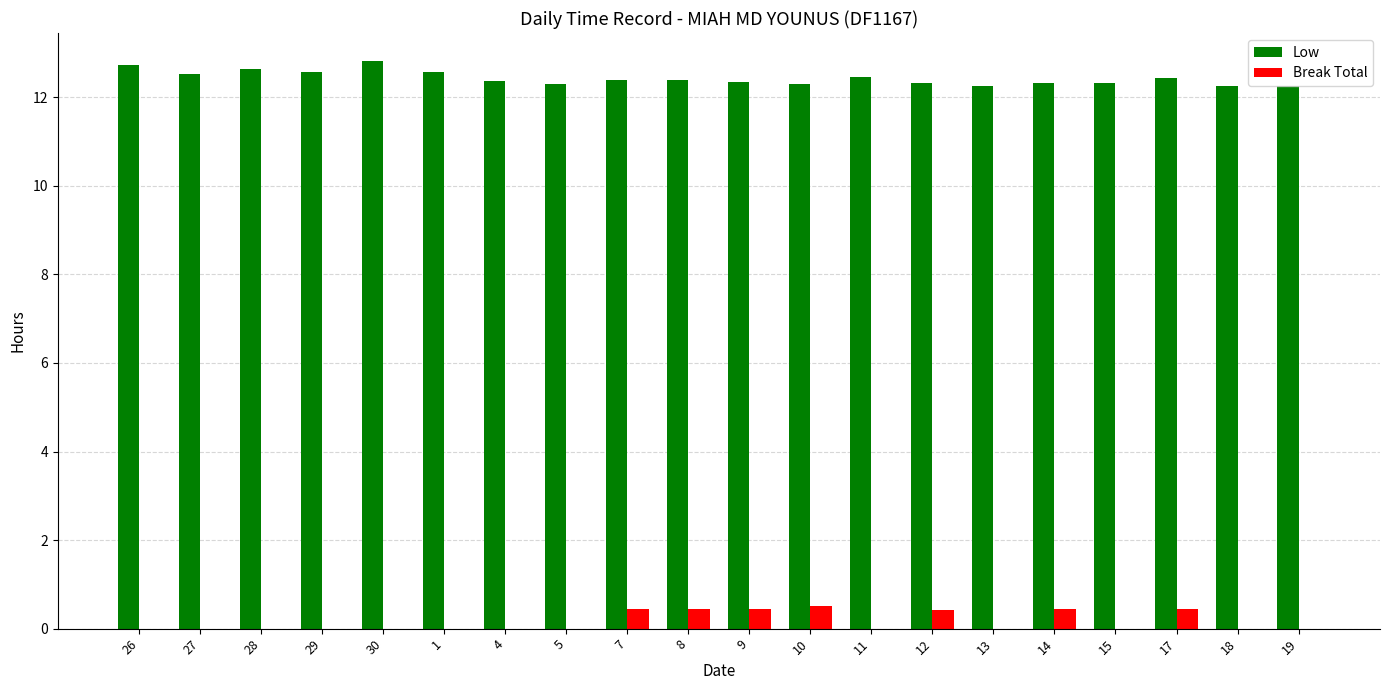

What is the spread (max minus min) of values at 15?

12.3